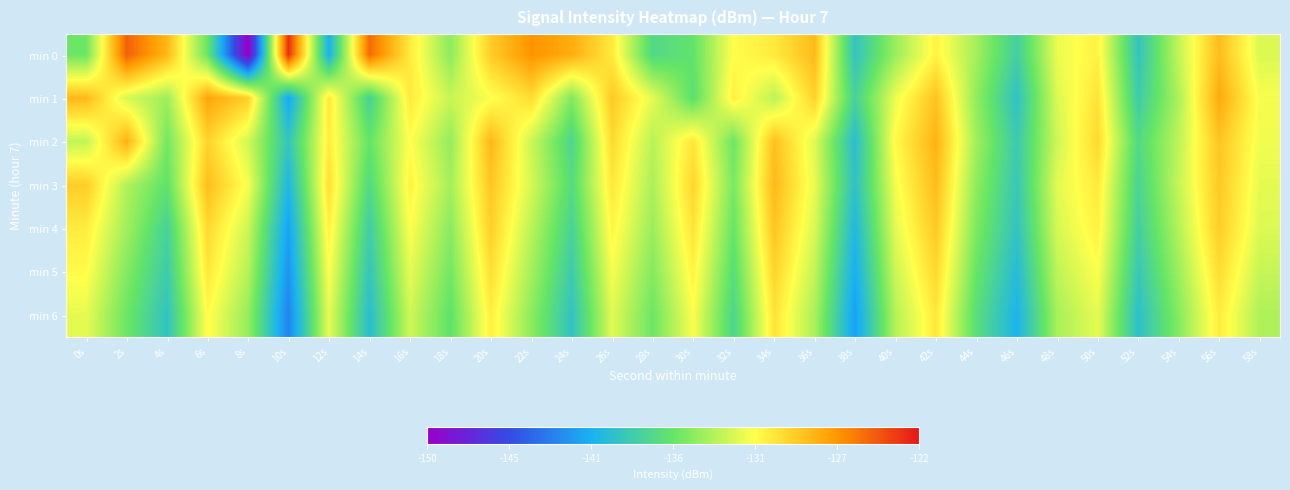

Reading left to right, extract all data points from this chart.

min 0: 0s=-135.8	2s=-124.6	4s=-128.1	6s=-135.9	8s=-150.1	10s=-122.9	12s=-140.6	14s=-125.0	16s=-130.4	18s=-134.8	20s=-129.1	22s=-126.5	24s=-127.6	26s=-130.4	28s=-137.2	30s=-136.2	32s=-131.3	34s=-130.4	36s=-128.3	38s=-139.0	40s=-134.4	42s=-130.8	44s=-134.1	46s=-138.1	48s=-131.9	50s=-130.7	52s=-139.0	54s=-133.2	56s=-128.3	58s=-132.4
min 1: 0s=-128.1	2s=-132.6	4s=-134.3	6s=-127.2	8s=-129.2	10s=-141.2	12s=-130.3	14s=-137.8	16s=-130.4	18s=-133.0	20s=-131.5	22s=-129.8	24s=-135.2	26s=-128.9	28s=-132.1	30s=-136.5	32s=-130.7	34s=-133.4	36s=-129.3	38s=-137.8	40s=-131.9	42s=-128.6	44s=-134.7	46s=-139.2	48s=-132.4	50s=-130.1	52s=-138.3	54s=-133.8	56s=-127.5	58s=-131.6
min 2: 0s=-133.2	2s=-127.8	4s=-135.6	6s=-129.4	8s=-132.7	10s=-138.9	12s=-130.5	14s=-136.1	16s=-131.3	18s=-134.6	20s=-128.1	22s=-132.9	24s=-137.4	26s=-129.7	28s=-133.5	30s=-130.2	32s=-135.8	34s=-128.5	36s=-132.3	38s=-139.6	40s=-131.1	42s=-127.9	44s=-134.2	46s=-138.5	48s=-132.8	50s=-129.6	52s=-137.1	54s=-133.3	56s=-128.7	58s=-131.8
min 3: 0s=-129.1	2s=-133.7	4s=-136.3	6s=-128.4	8s=-131.6	10s=-140.2	12s=-129.9	14s=-137.1	16s=-130.8	18s=-134.1	20s=-128.8	22s=-132.6	24s=-136.9	26s=-130.3	28s=-133.9	30s=-129.5	32s=-135.4	34s=-128.2	36s=-132.0	38s=-139.3	40s=-131.7	42s=-128.3	44s=-134.8	46s=-138.7	48s=-132.2	50s=-130.4	52s=-137.6	54s=-133.1	56s=-128.9	58s=-132.1
min 4: 0s=-130.5	2s=-134.2	4s=-137.8	6s=-129.6	8s=-132.9	10s=-141.4	12s=-130.7	14s=-138.2	16s=-131.4	18s=-134.9	20s=-129.2	22s=-133.4	24s=-137.7	26s=-130.9	28s=-134.4	30s=-130.1	32s=-136.0	34s=-128.7	36s=-132.5	38s=-140.1	40s=-132.2	42s=-128.9	44s=-135.3	46s=-139.1	48s=-132.6	50s=-130.7	52s=-138.0	54s=-133.6	56s=-129.1	58s=-132.4
min 5: 0s=-131.2	2s=-135.1	4s=-138.4	6s=-130.3	8s=-133.6	10s=-142.1	12s=-131.4	14s=-138.9	16s=-132.1	18s=-135.6	20s=-129.9	22s=-134.1	24s=-138.4	26s=-131.6	28s=-135.1	30s=-130.8	32s=-136.7	34s=-129.4	36s=-133.2	38s=-140.8	40s=-132.9	42s=-129.6	44s=-136.0	46s=-139.8	48s=-133.3	50s=-131.4	52s=-138.7	54s=-134.3	56s=-129.8	58s=-133.1
min 6: 0s=-132.1	2s=-135.8	4s=-139.1	6s=-131.2	8s=-134.5	10s=-142.8	12s=-132.1	14s=-139.6	16s=-132.8	18s=-136.3	20s=-130.6	22s=-134.8	24s=-139.1	26s=-132.3	28s=-135.8	30s=-131.5	32s=-137.4	34s=-130.1	36s=-133.9	38s=-141.5	40s=-133.6	42s=-130.3	44s=-136.7	46s=-140.5	48s=-134.0	50s=-132.1	52s=-139.4	54s=-135.0	56s=-130.5	58s=-133.8